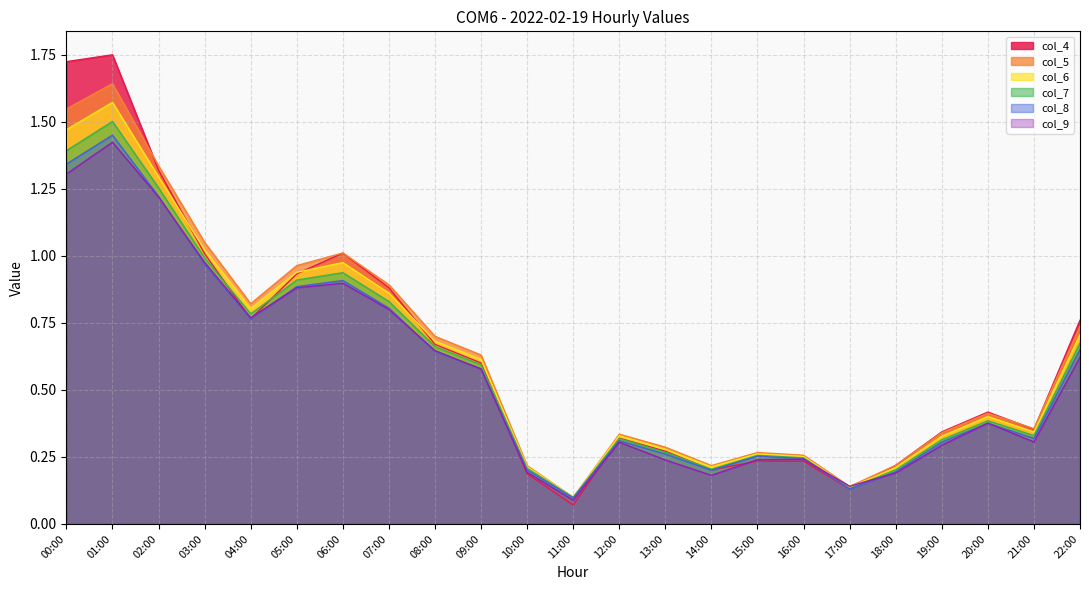

At which category is the sum across all series the highest?

01:00